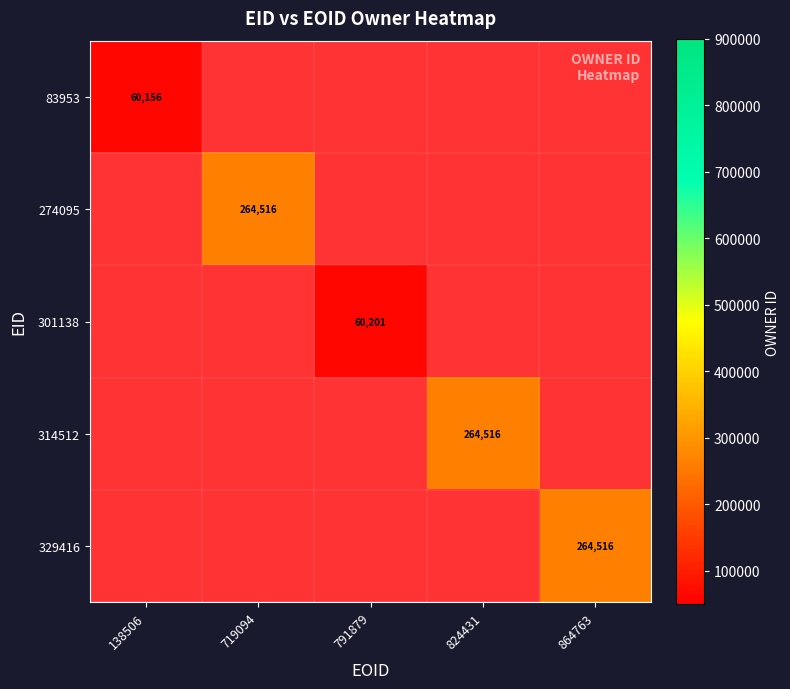

How many data points does each series have?

5